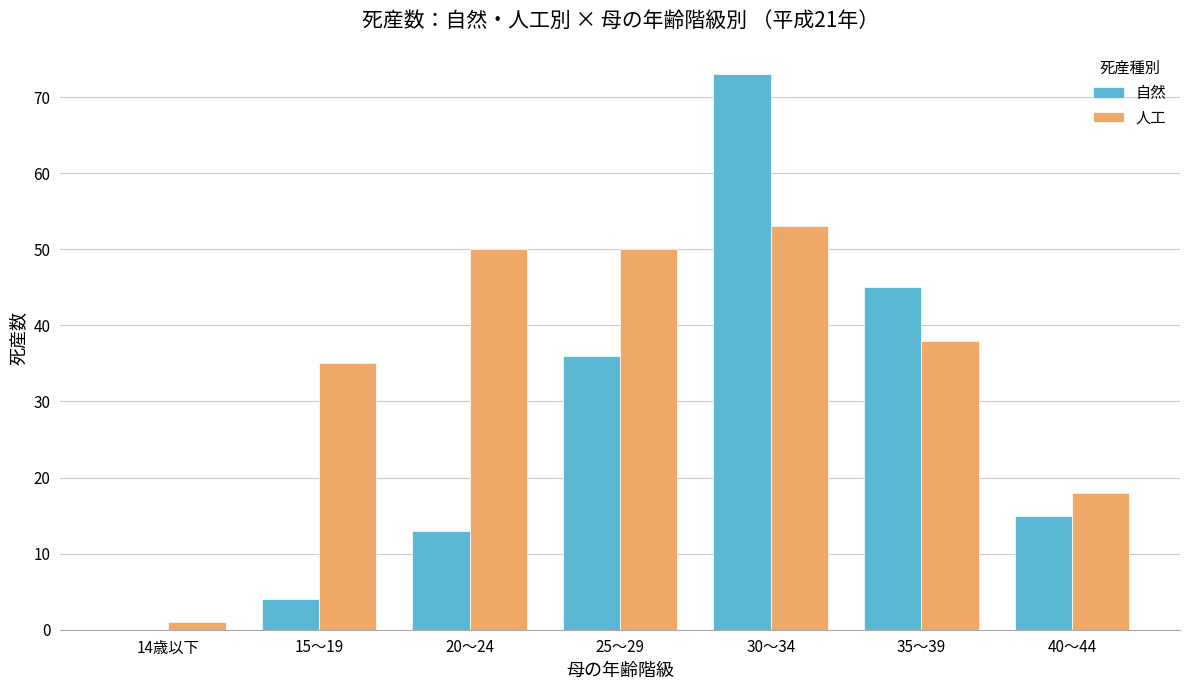

What is the sum of all 自然 values?

186